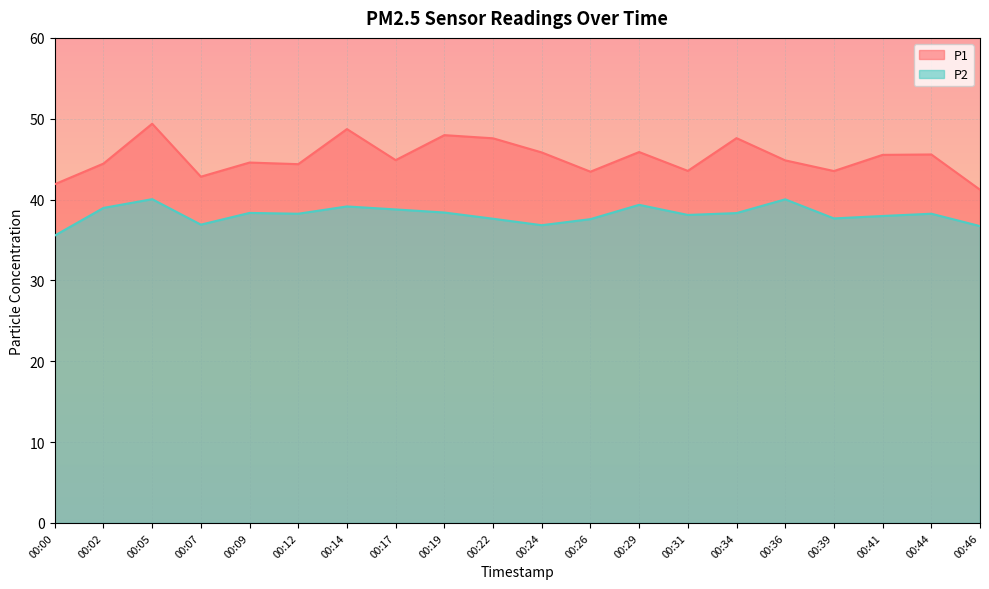

How many data points does each series have?

20